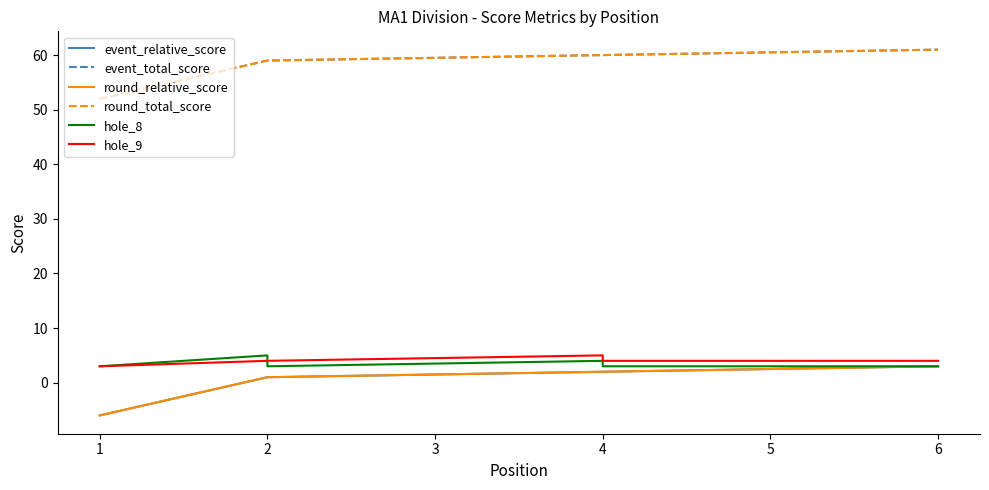

Reading left to right, extract all data points from this chart.

event_relative_score: -6	1	1	2	2	3
event_total_score: 52	59	59	60	60	61
round_relative_score: -6	1	1	2	2	3
round_total_score: 52	59	59	60	60	61
hole_8: 3	5	3	4	3	3
hole_9: 3	4	4	5	4	4